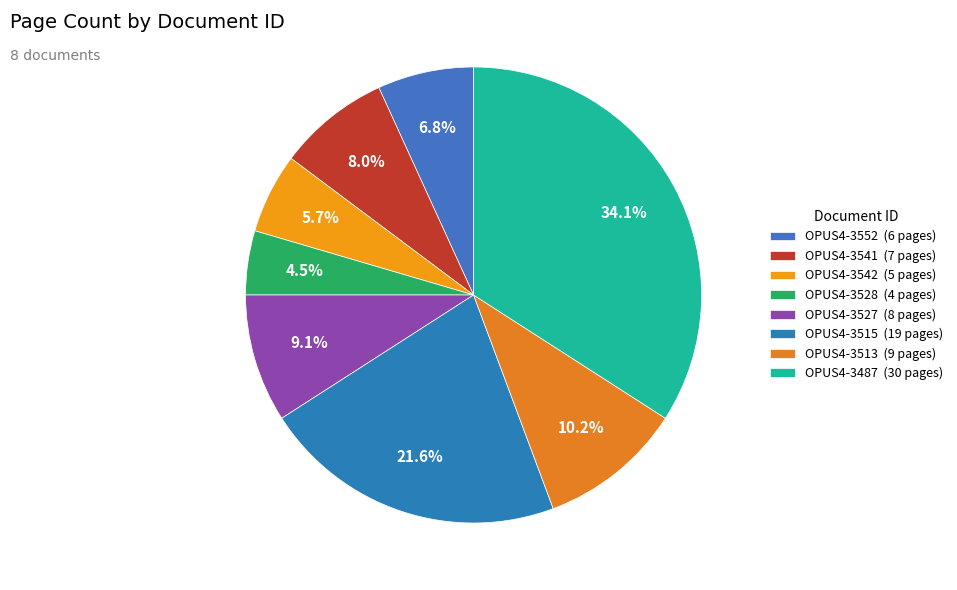

The OPUS4-3527 slice represents 1% of the pie. True or false?

False